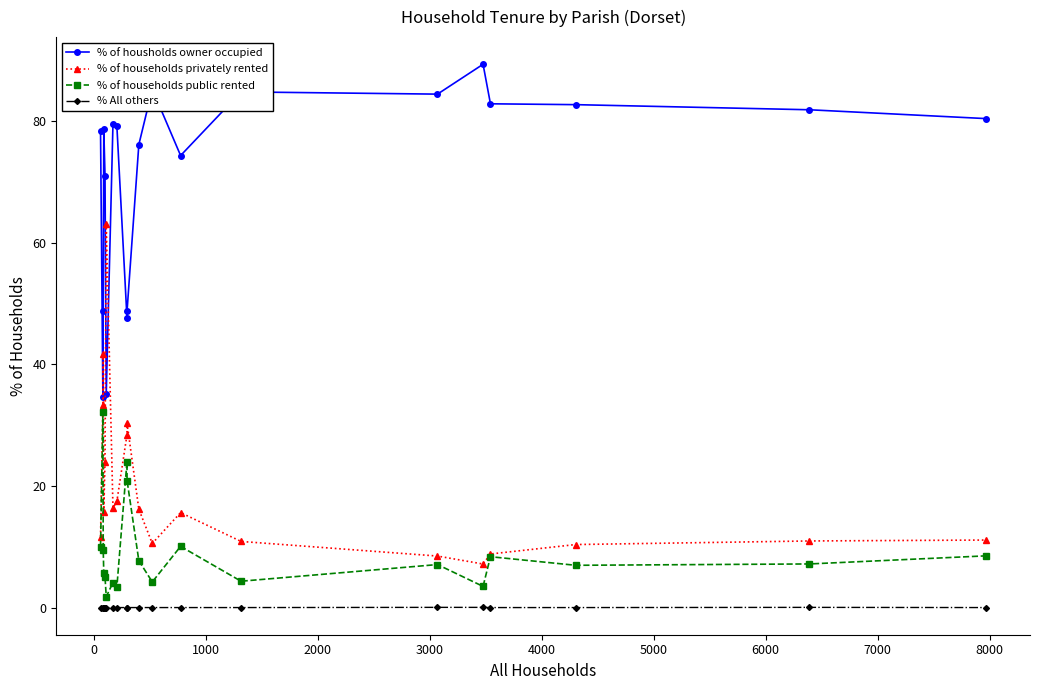

What is the value of the % of households public rented point at the 20th from the left?

8.5